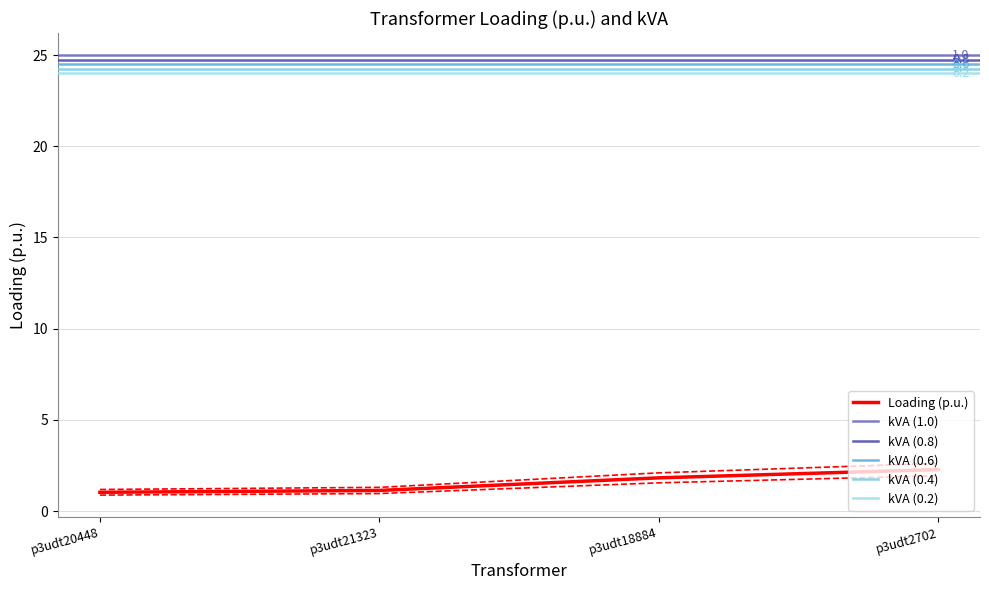

Which category has the highest value across all series?

p3udt2702